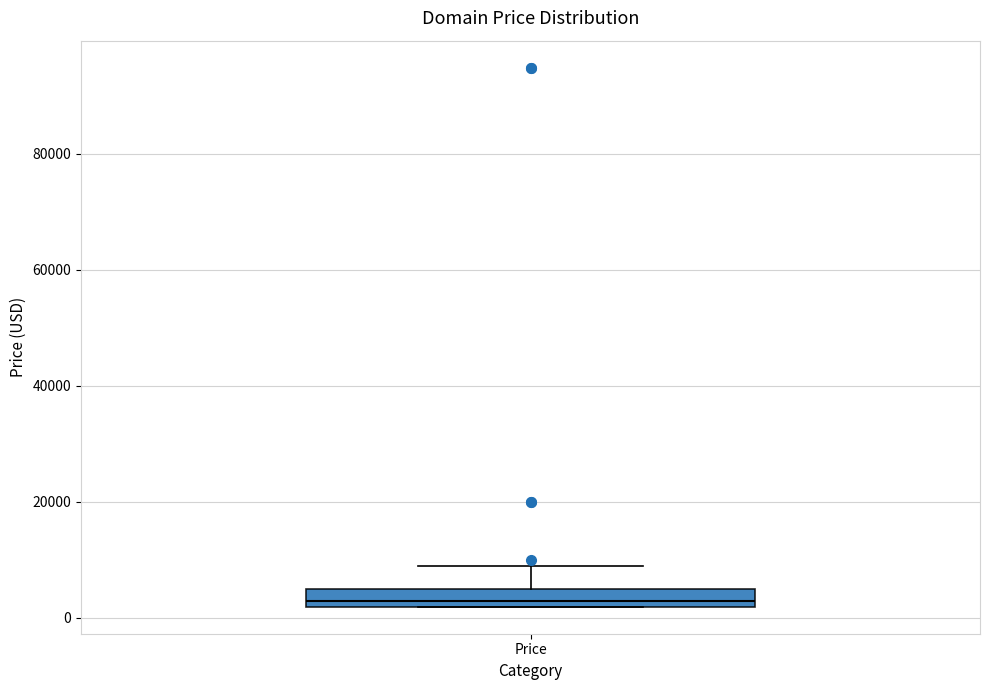

Read this box plot against the y-axis: the position of the median line, the range covered by the box, and the ends of both whiskers. The values are not printed on the chart, so give them approximately, as read against the axis.

median 2000 (just above the box's lower edge), box 2000 to 4000, whiskers 2000 to 8000